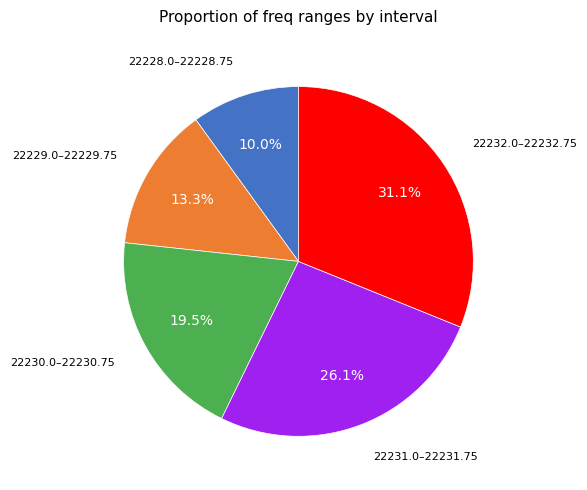

Does any single category account for the majority?

No